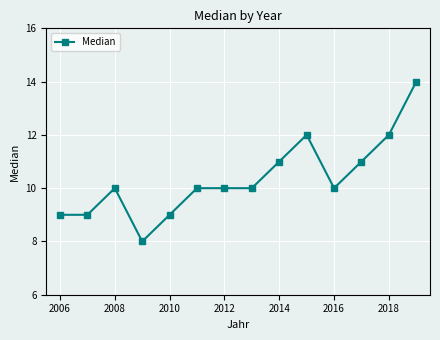

True or false: there are more than 0 points higher than both neighbors.

True